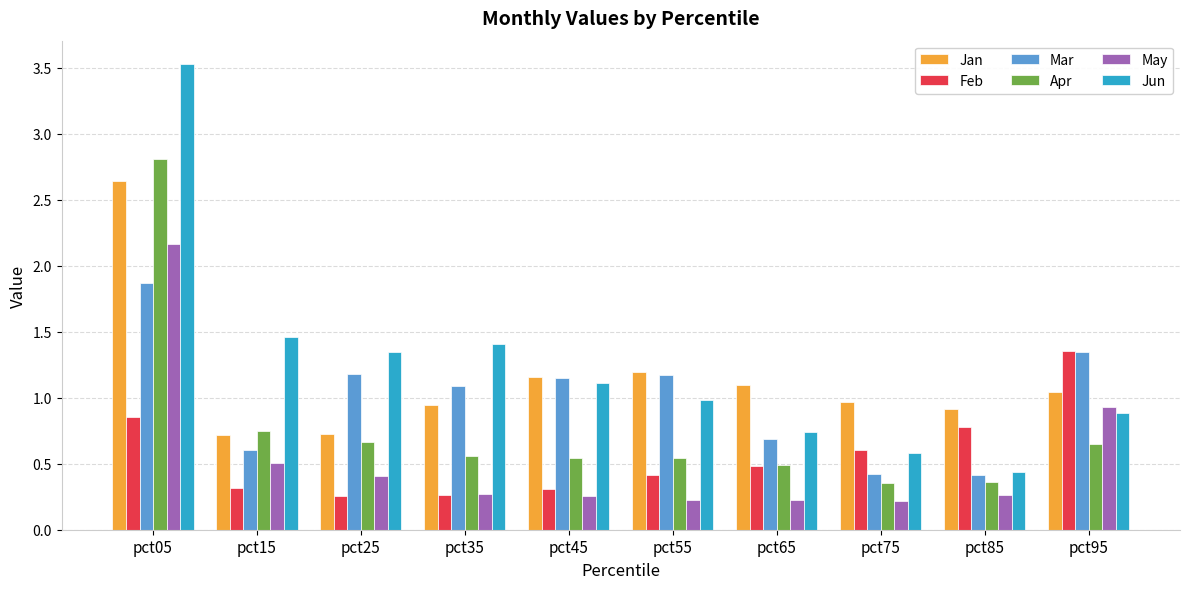

What is the difference between the highest and lowest values at pct35?

1.1